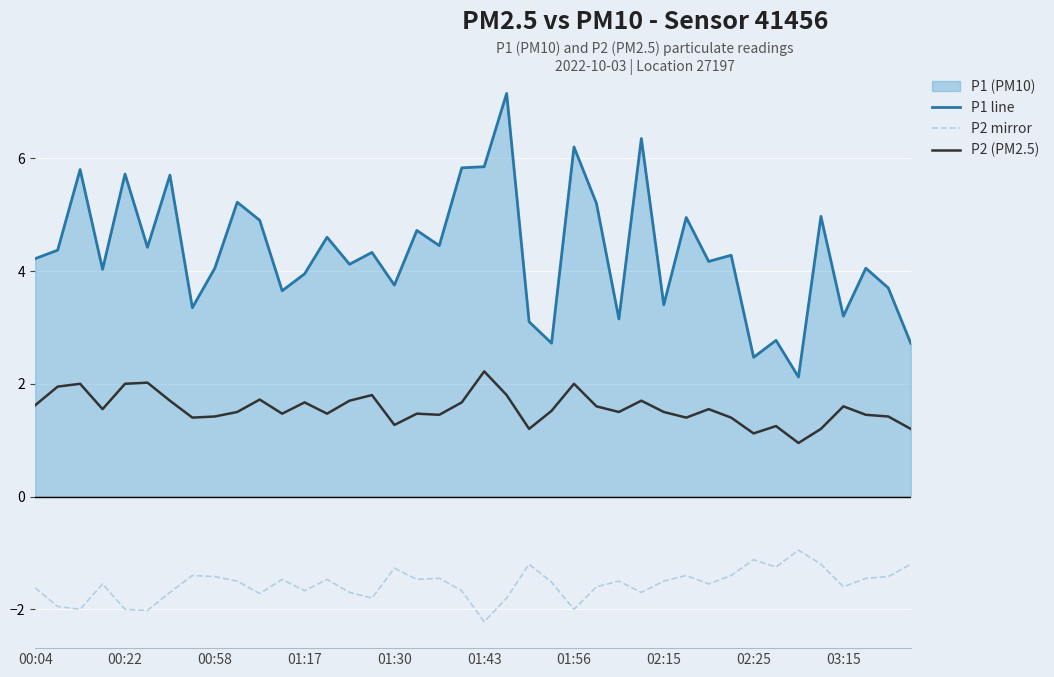

The value of P2 (PM2.5) at 29 is 1.9. True or false?

False